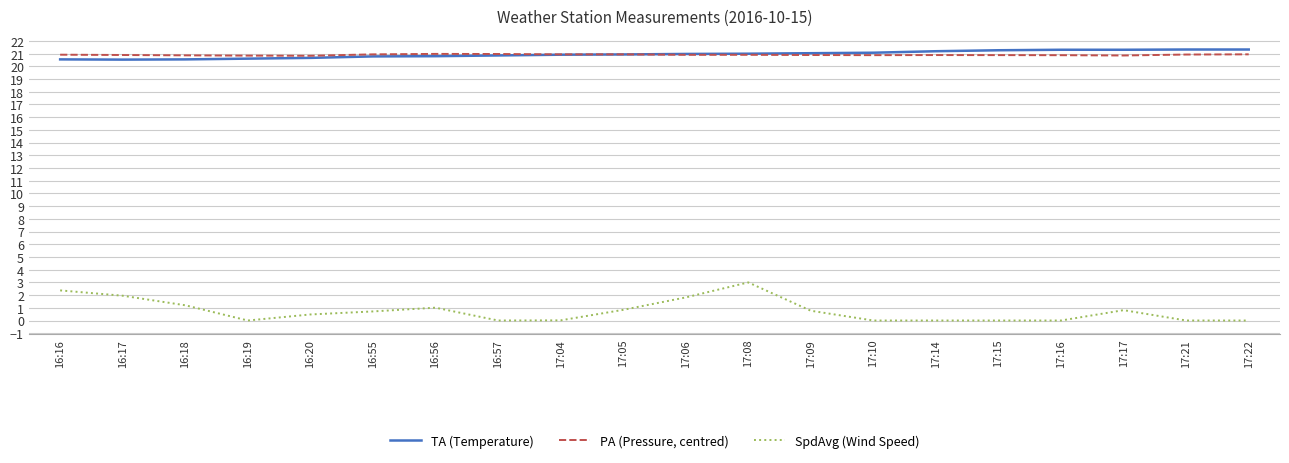

Is the value of PA (Pressure, centred) at 17:16 greater than the value of TA (Temperature) at 16:18?

Yes